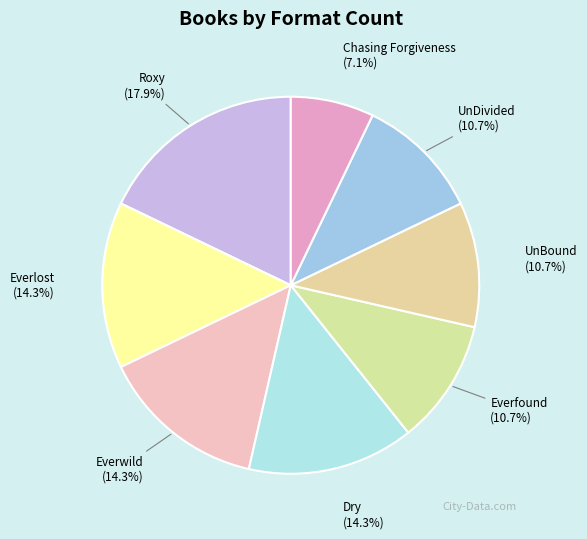

The UnBound slice represents 5% of the pie. True or false?

False